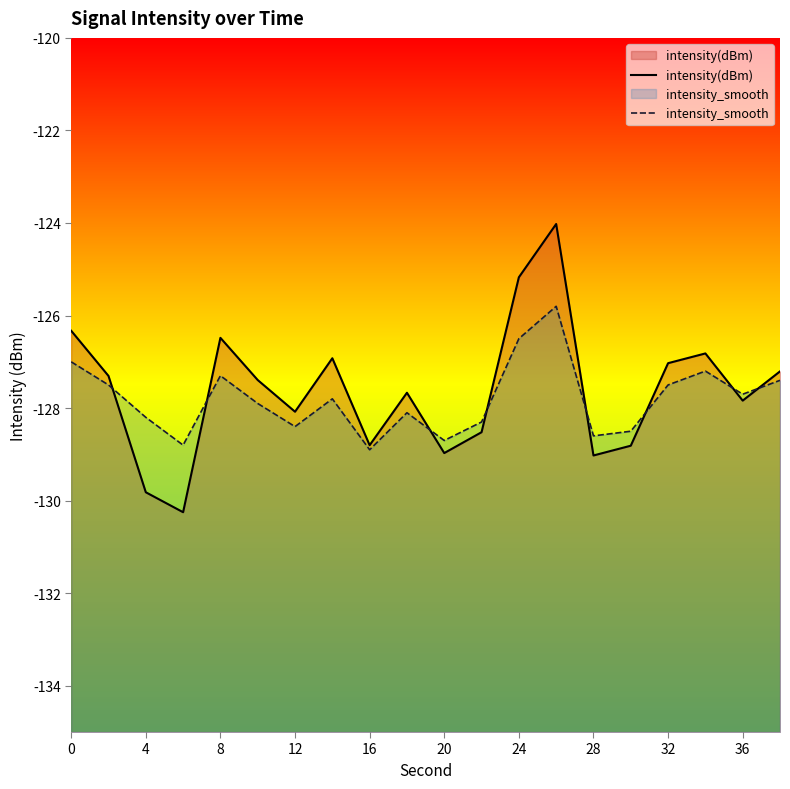

True or false: intensity_smooth has more than 0 points higher than both neighbors.

True